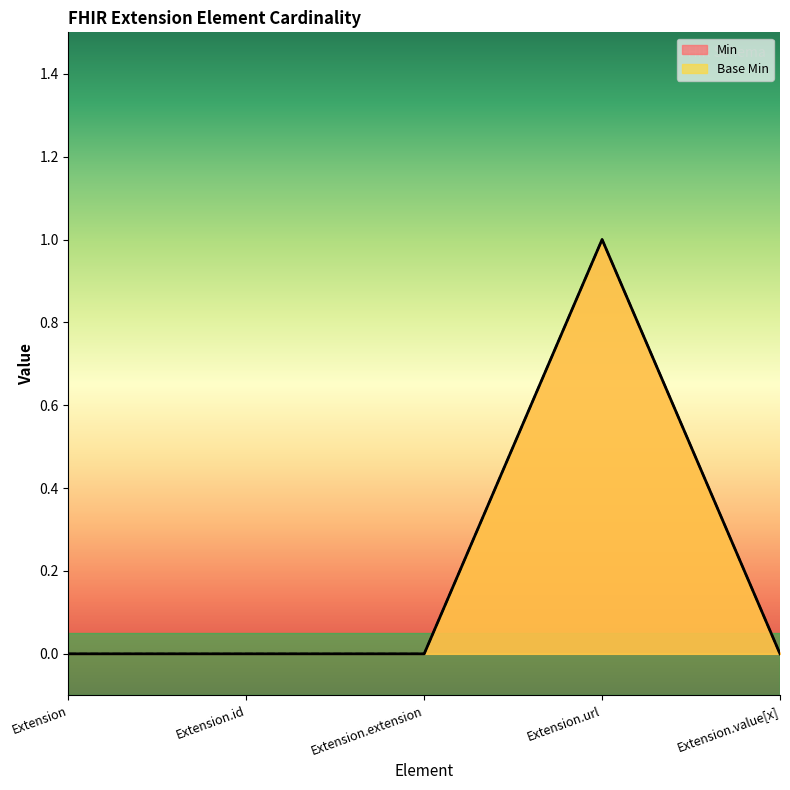

The Base Min series shows 0 at Extension. True or false?

True